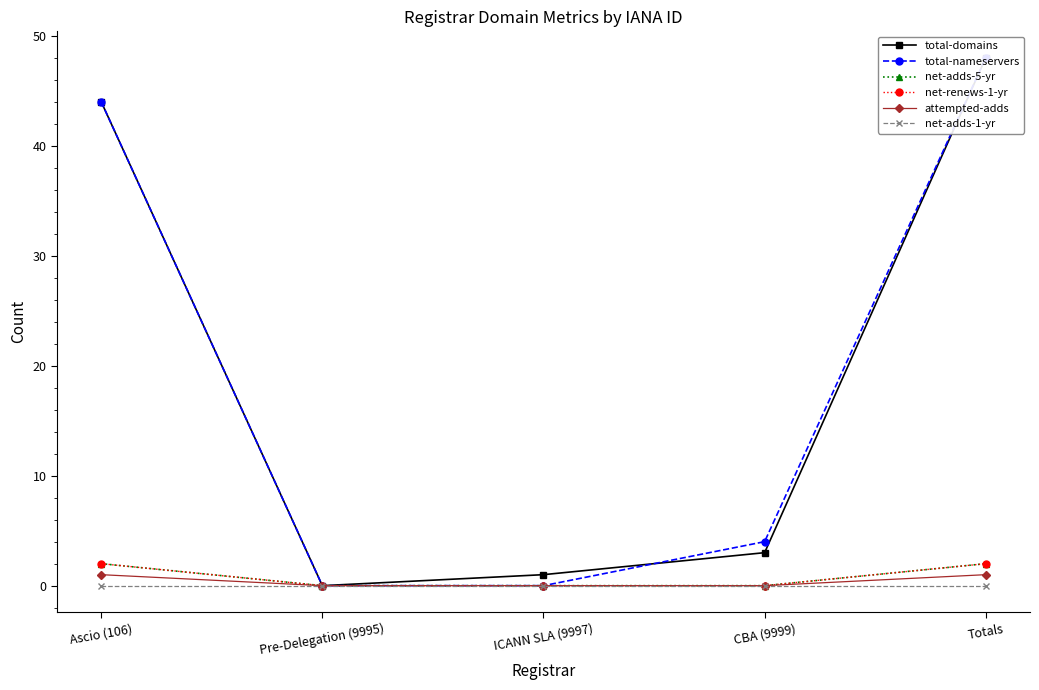

True or false: net-renews-1-yr and net-adds-5-yr intersect in this chart.

False